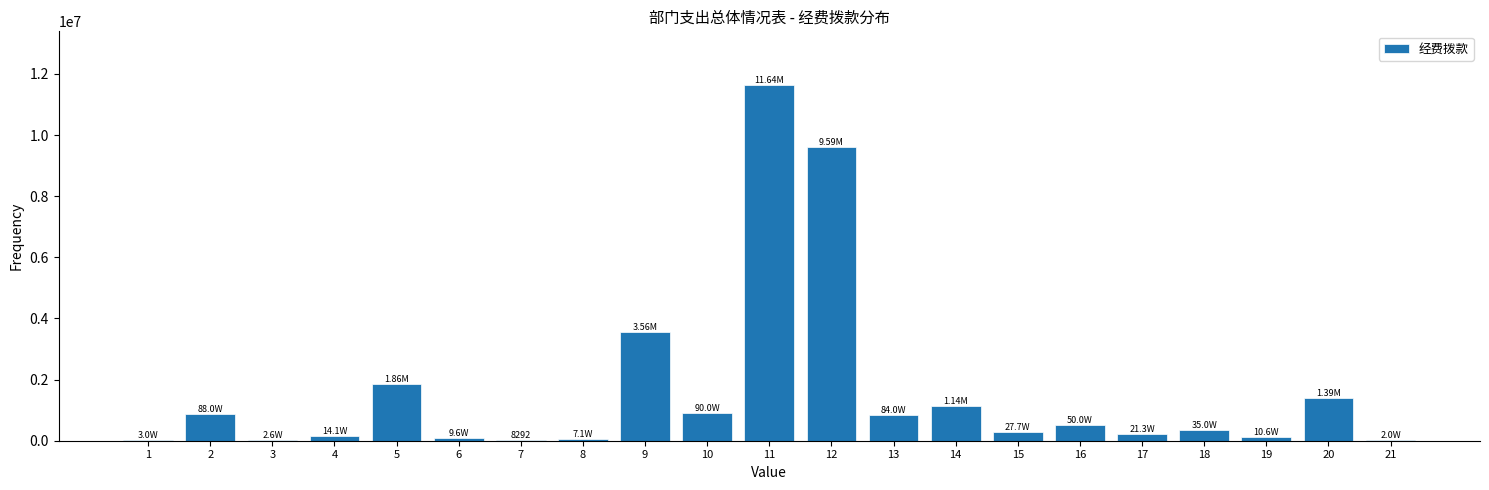

What is the sum of all values?

33647098.6